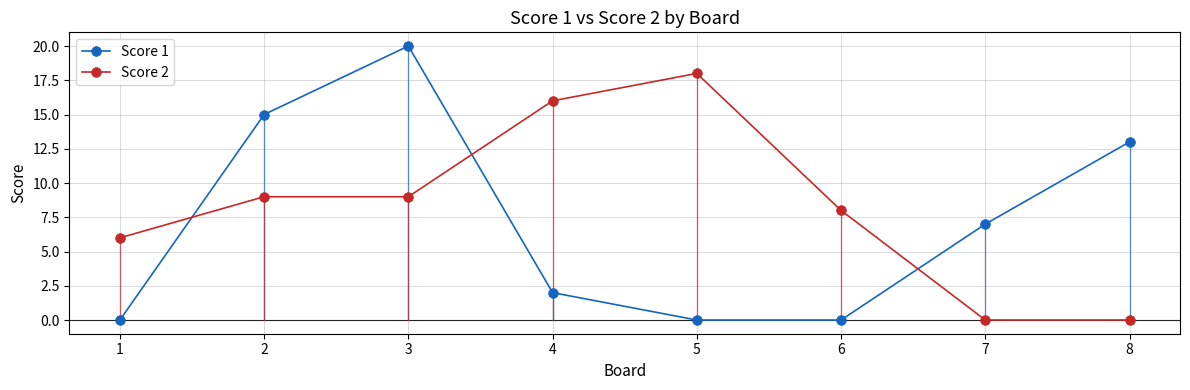

List the series in order of their peak value, highest first.

Score 1, Score 2